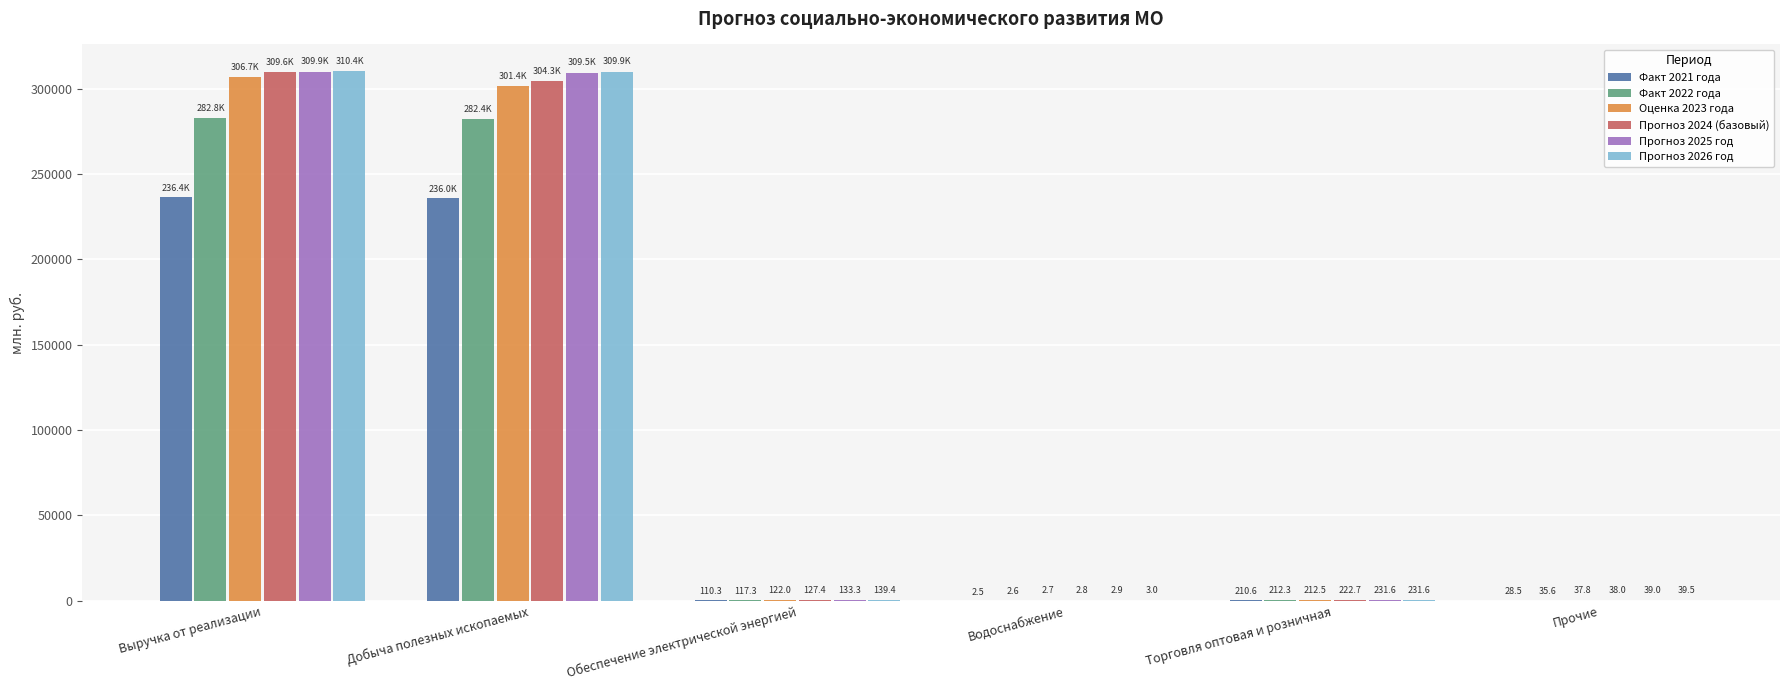

Is it true that Прогноз 2026 год equals 39.5 at Прочие?

True